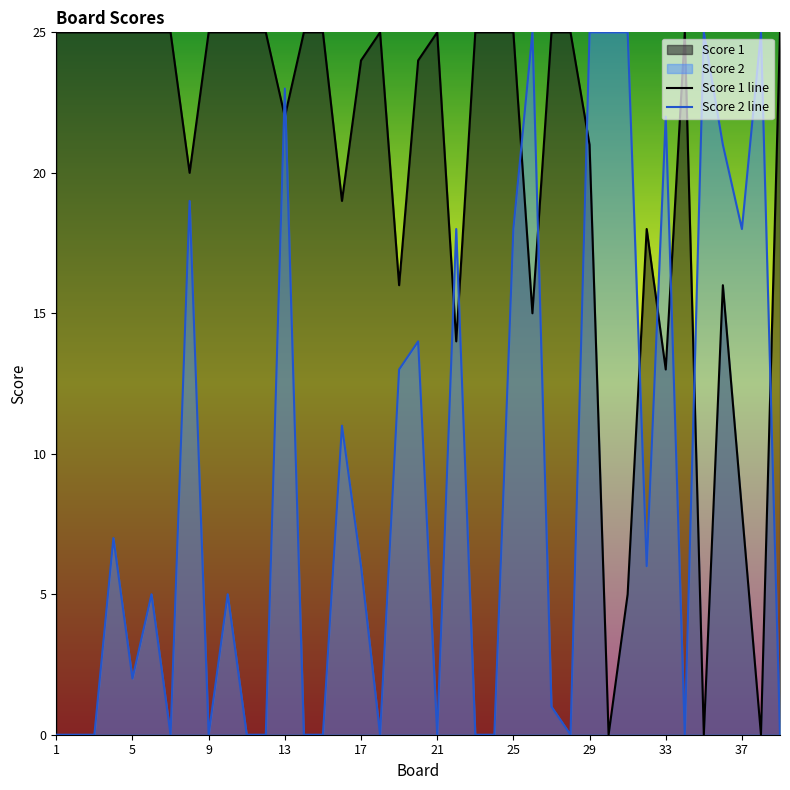

At which category is the sum across all series the highest?

29